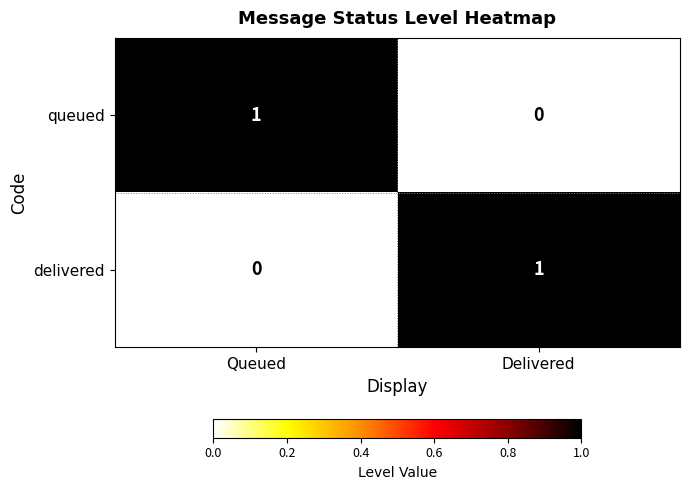

Which category has the highest value in the delivered series?

Delivered